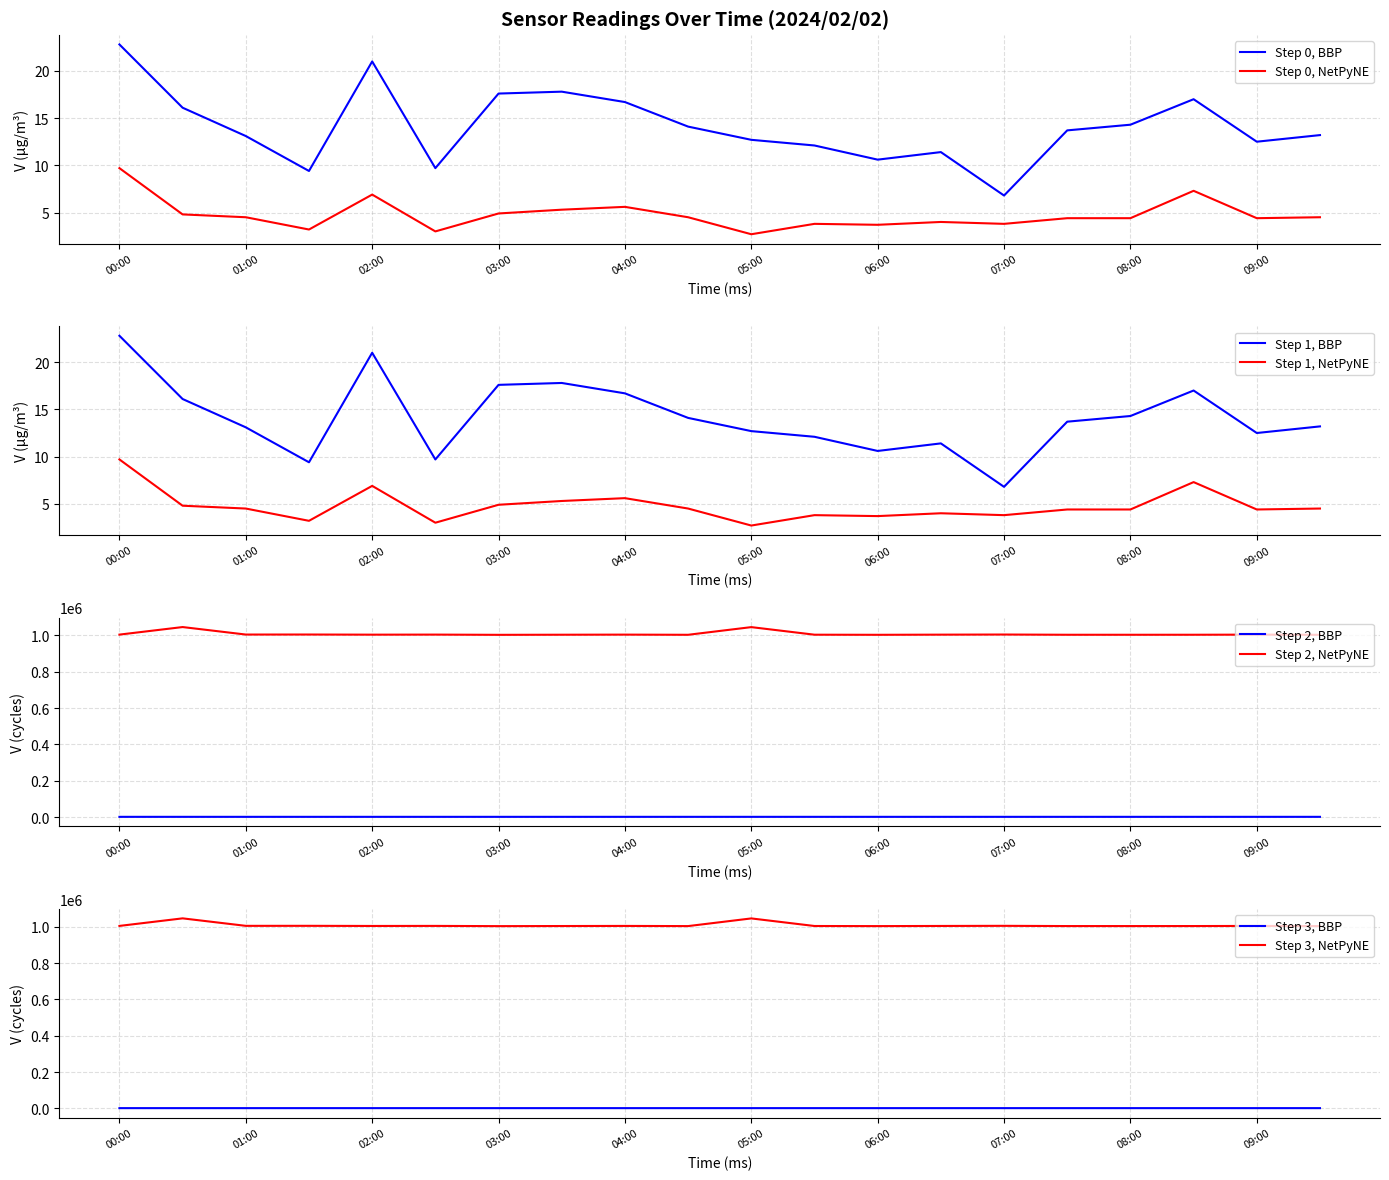

Reading left to right, transcribe all the data shown in this chart.

SDS_P1: 22.8	16.1	13.1	9.4	21.0	9.7	17.6	17.8	16.7	14.1	12.7	12.1	10.6	11.4	6.8	13.7	14.3	17.0	12.5	13.2
SDS_P2: 9.7	4.8	4.5	3.2	6.9	3.0	4.9	5.3	5.6	4.5	2.7	3.8	3.7	4.0	3.8	4.4	4.4	7.3	4.4	4.5
Min_cycle: 1254.0	1254.0	1253.0	1254.0	1252.0	1253.0	1254.0	1253.0	1253.0	1253.0	1253.0	1253.0	1252.0	1254.0	1253.0	1253.0	1253.0	1254.0	1254.0	1256.0
Max_cycle: 1004889.0	1046497.0	1005239.0	1005372.0	1004611.0	1004930.0	1003673.0	1004252.0	1004819.0	1003896.0	1046137.0	1004396.0	1003830.0	1004638.0	1005336.0	1004061.0	1004033.0	1004138.0	1004777.0	1003784.0